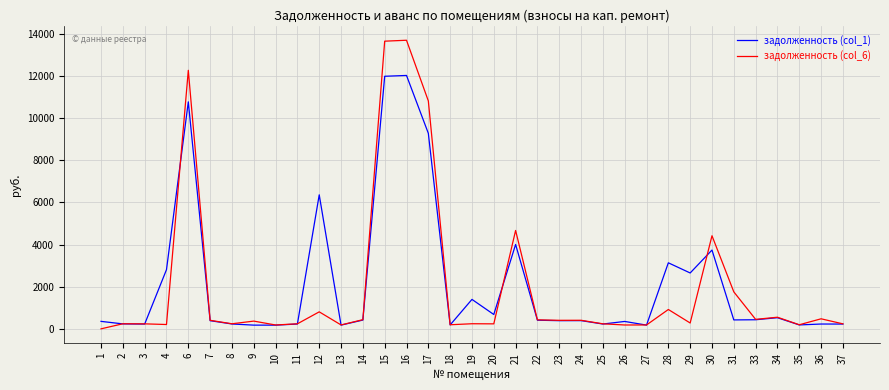

Which series has the largest total across all categories?

задолженность (col_1)